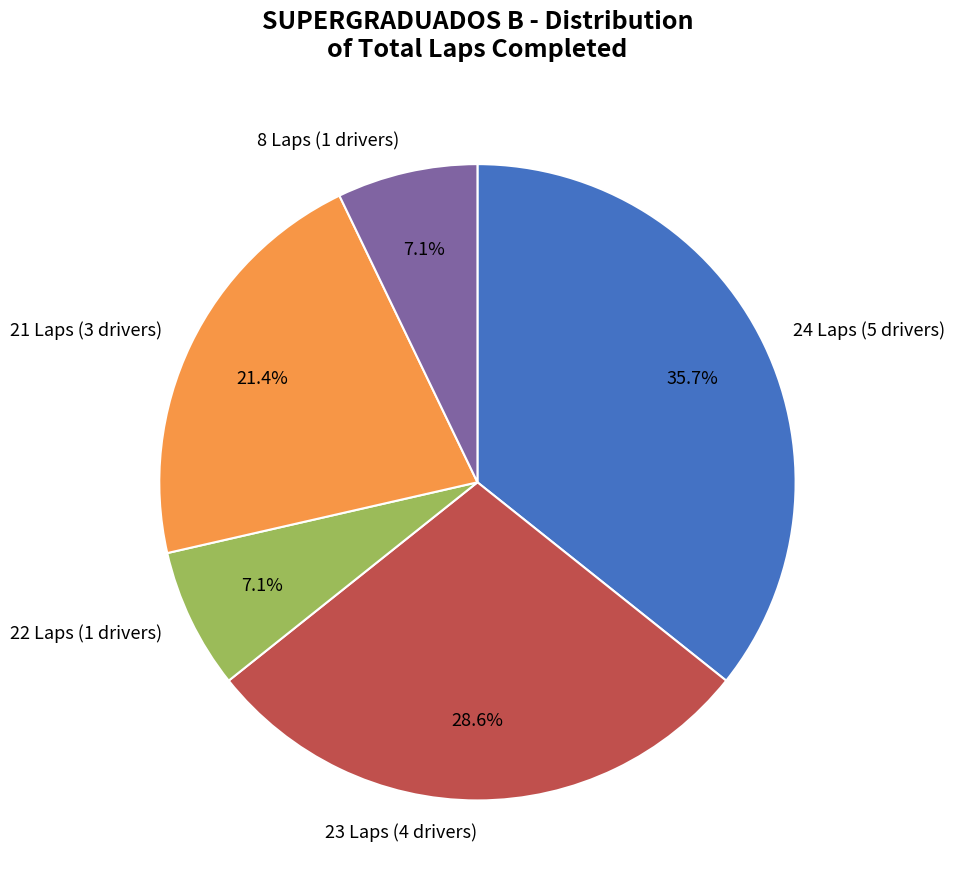

How many slices are in this pie chart?

5